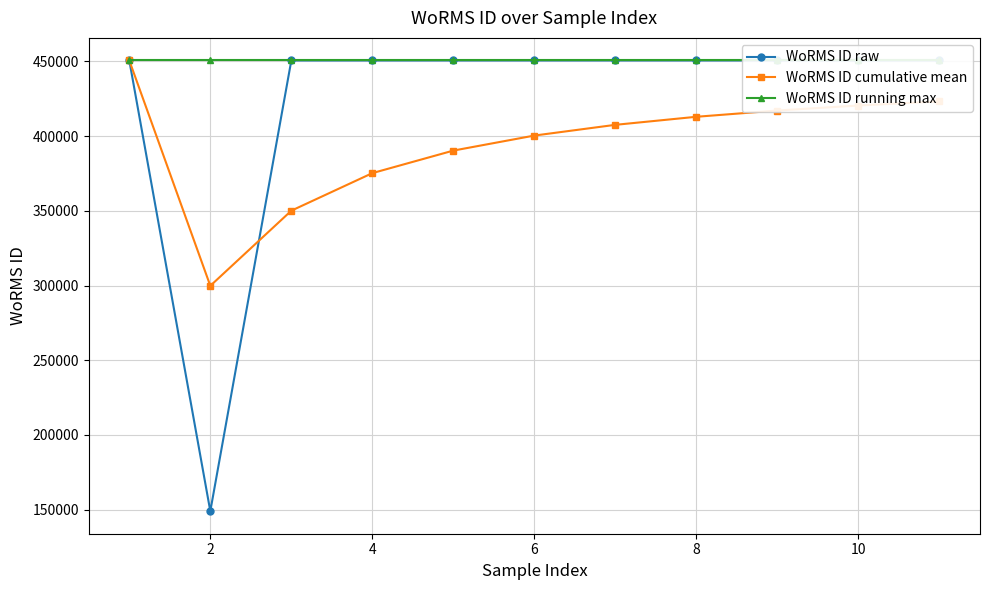

What is the difference between the maximum and minimum values in the WoRMS ID raw series?

301609.0